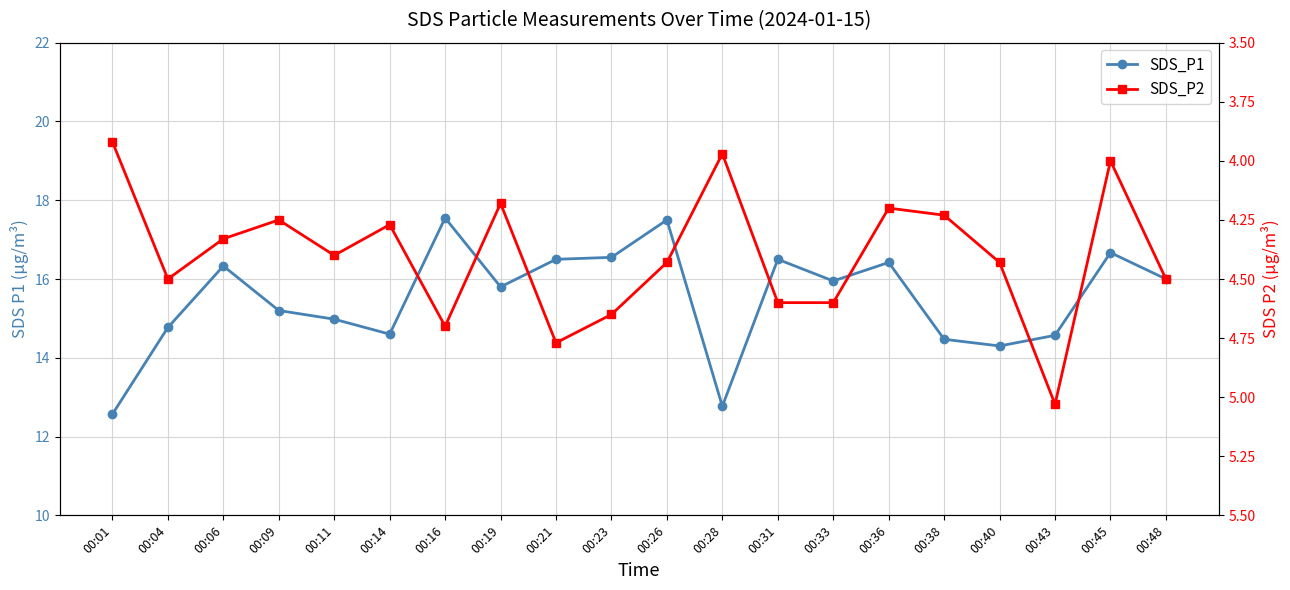

Which label corresponds to the smallest value in the chart?

00:01